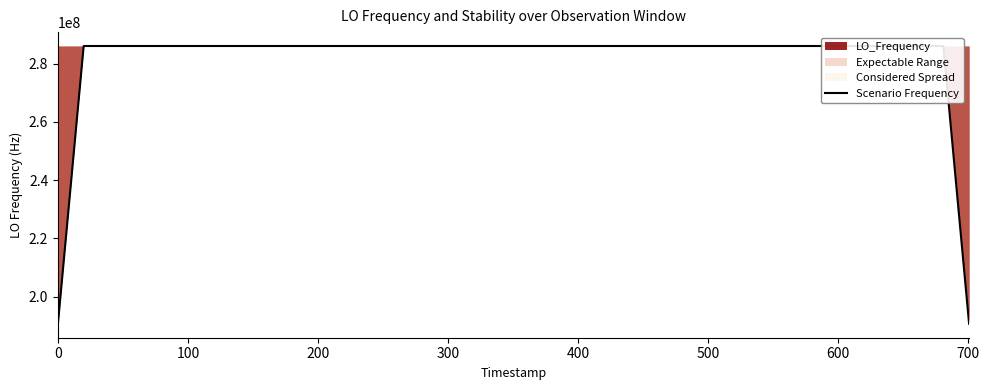

Does the chart display data point markers on the line(s)?

No